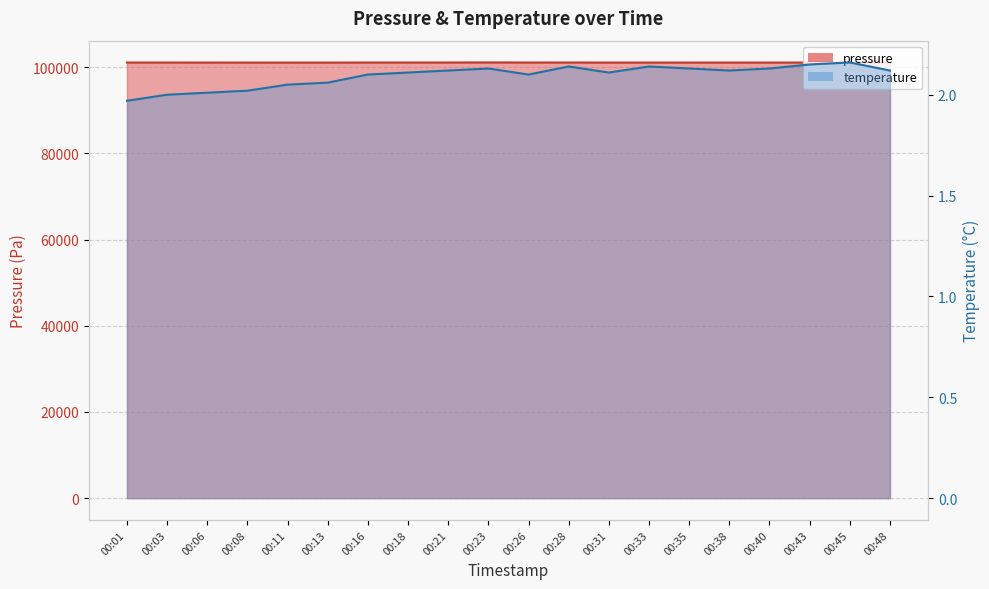

Does the chart have visible grid lines?

Yes